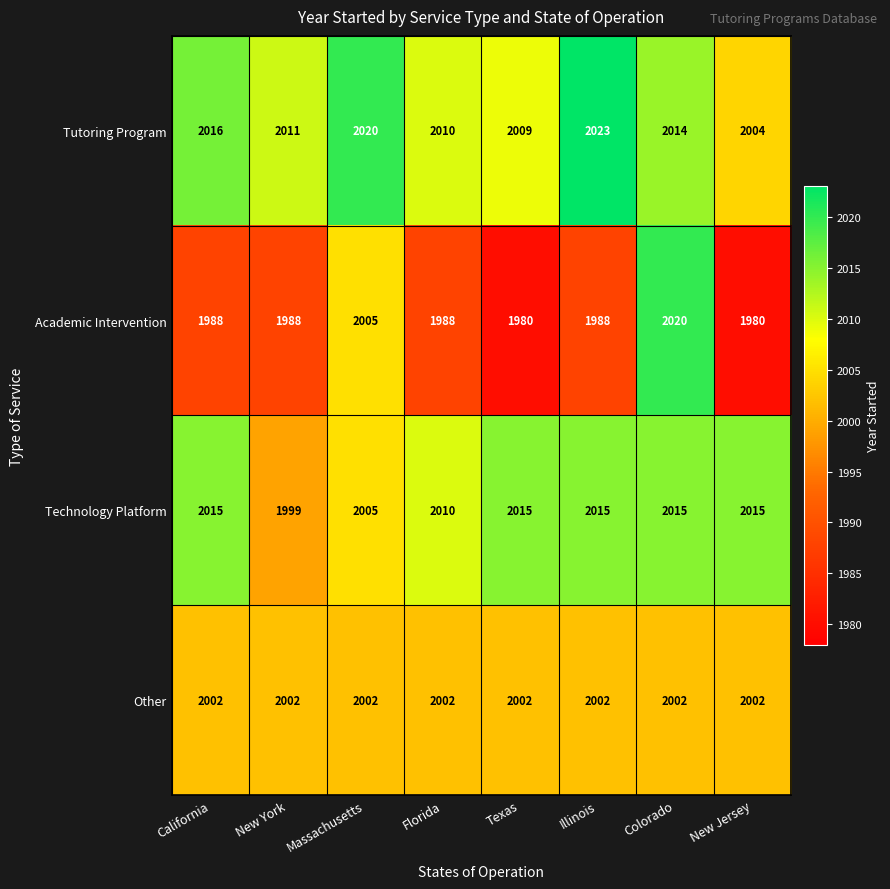

What is the average value of the Other series?

2002